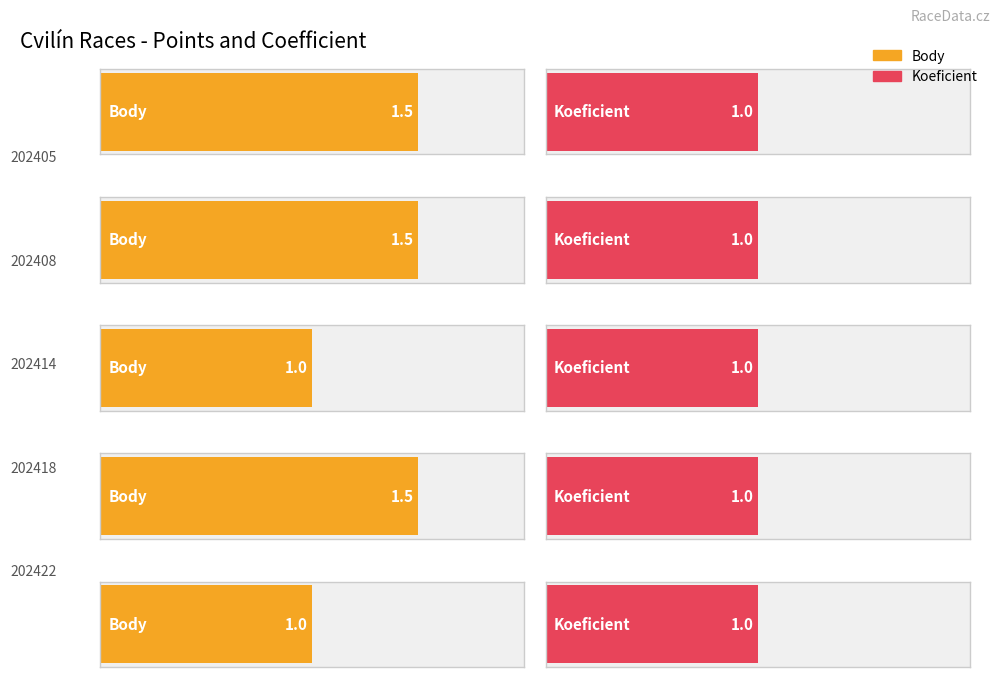

What is the sum of the Body values at 202418 and 202422?

2.5